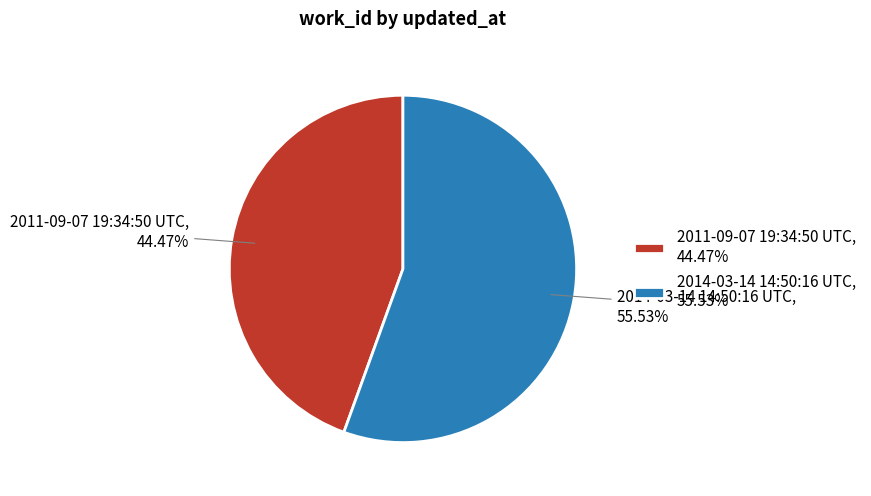

Which slice is the smallest?

2011-09-07 19:34:50 UTC